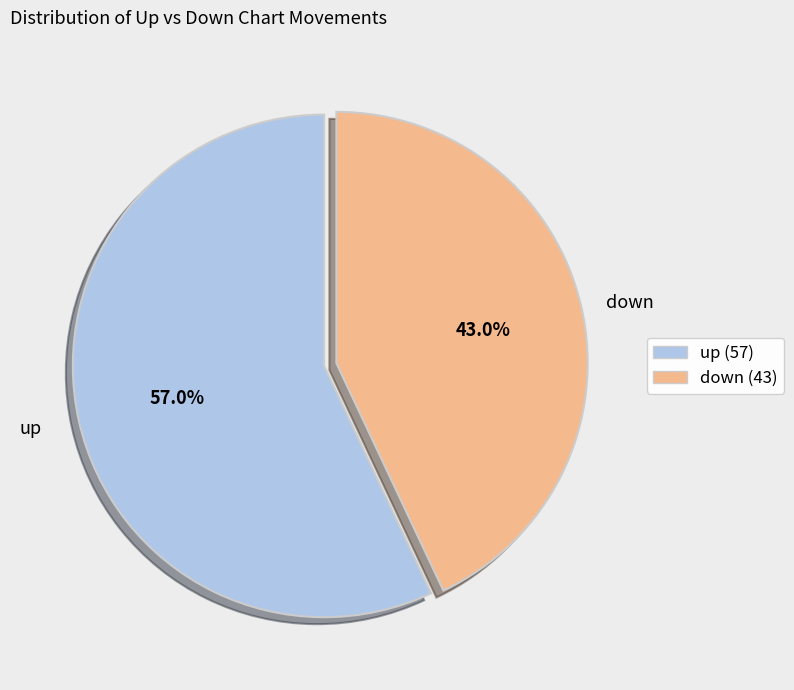

What portion of the pie excludes up?

43.0%